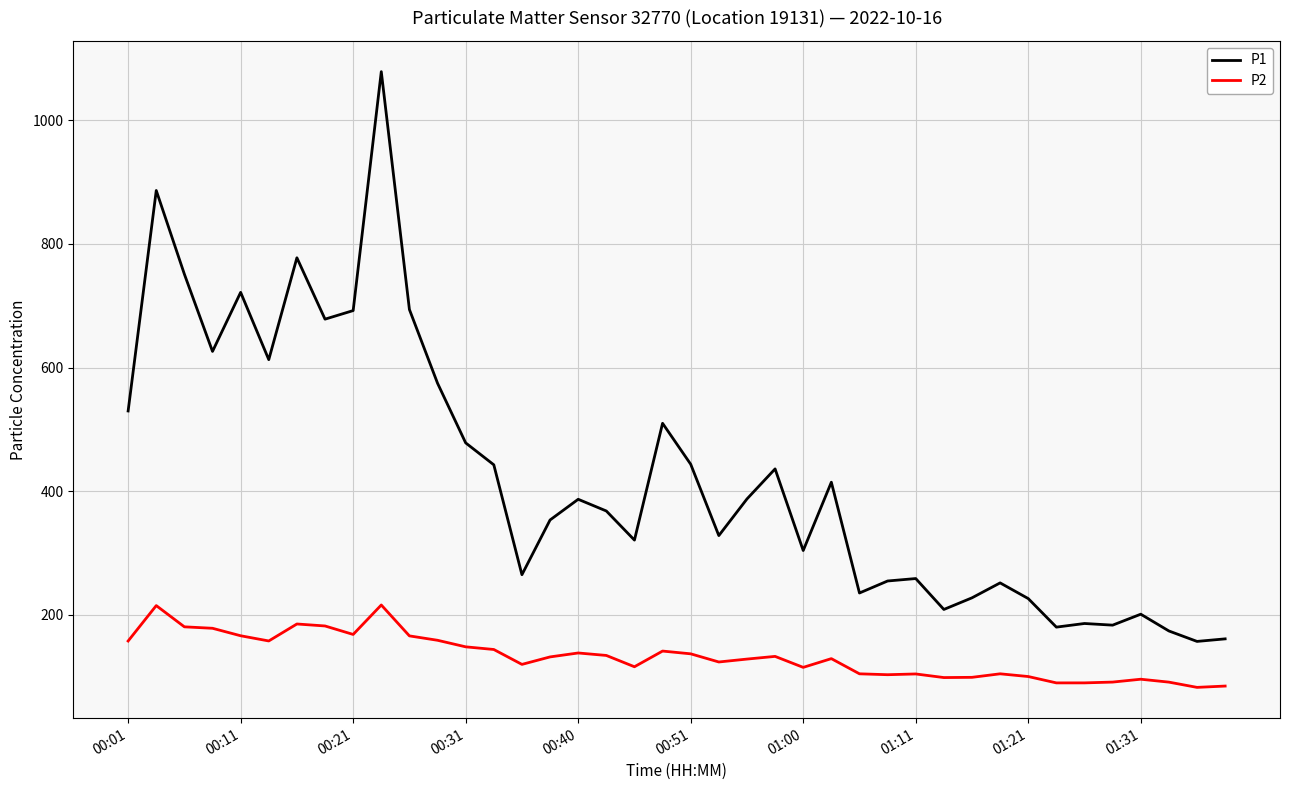

True or false: P1 and P2 cross at least once.

False